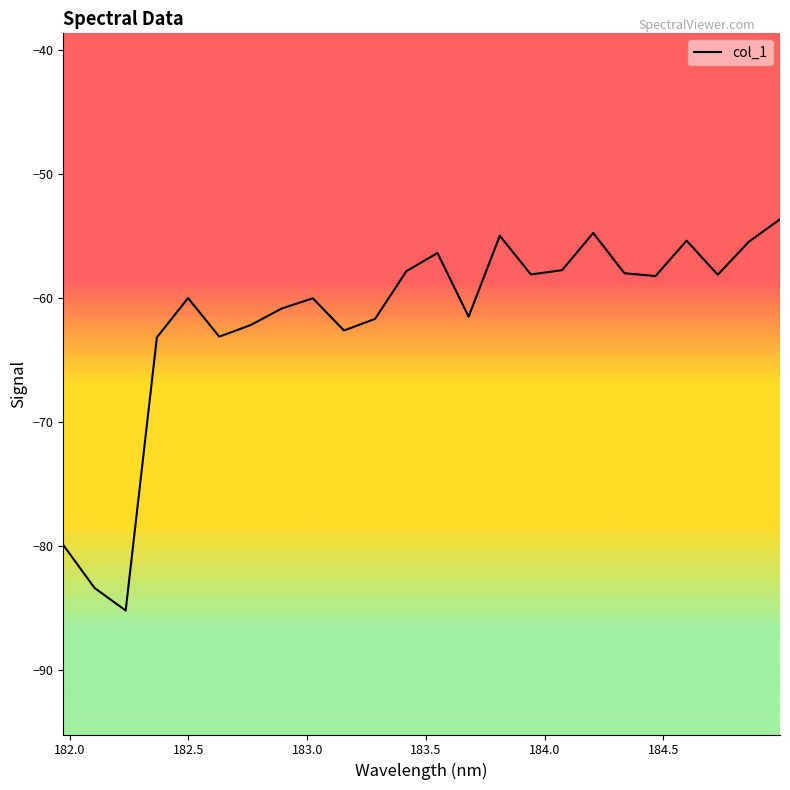

What is the difference between the maximum and minimum values?

31.6